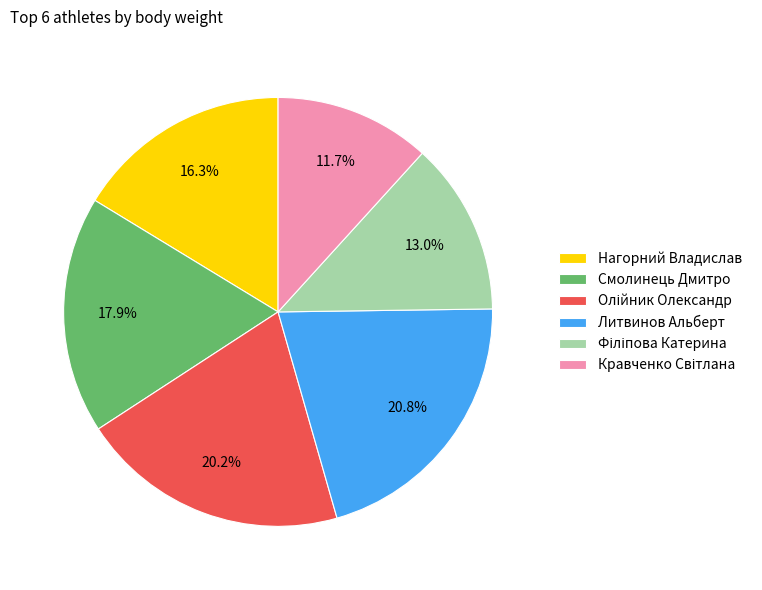

How much of the chart is everything except Смолинець Дмитро?

82.1%